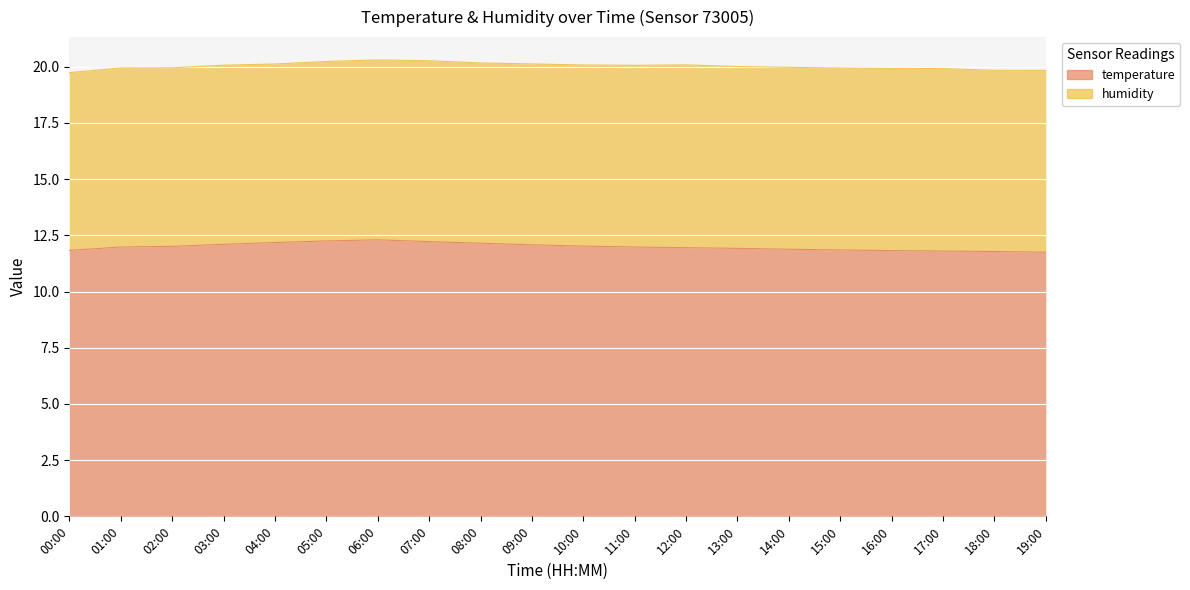

The value at 07:00 is 5.9. True or false?

False